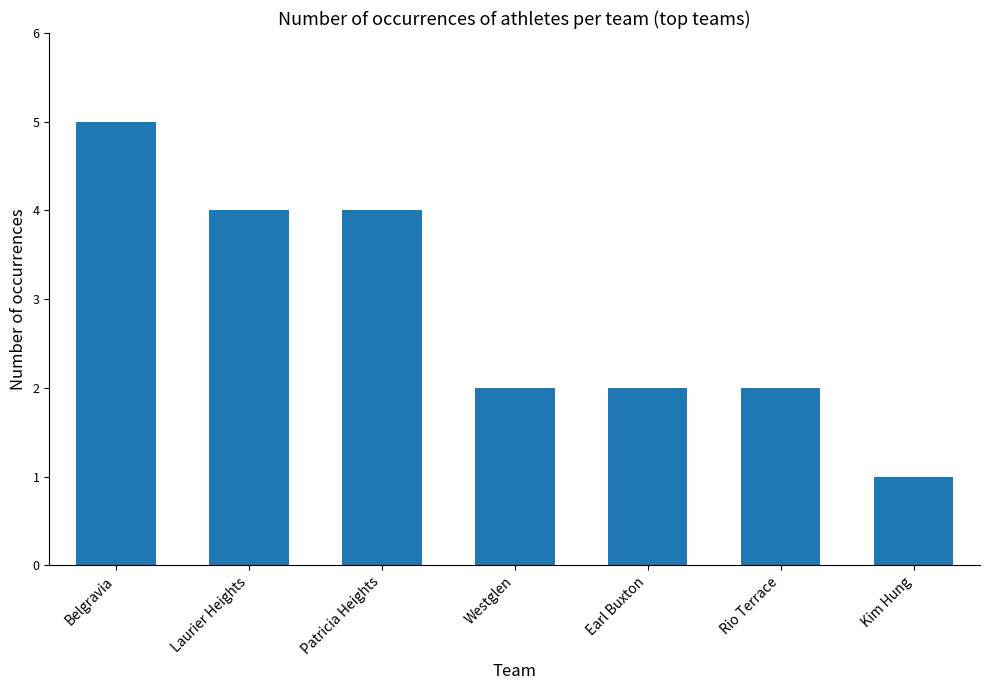

Approximately how many times larger is the value at Belgravia compared to Westglen?

2.5